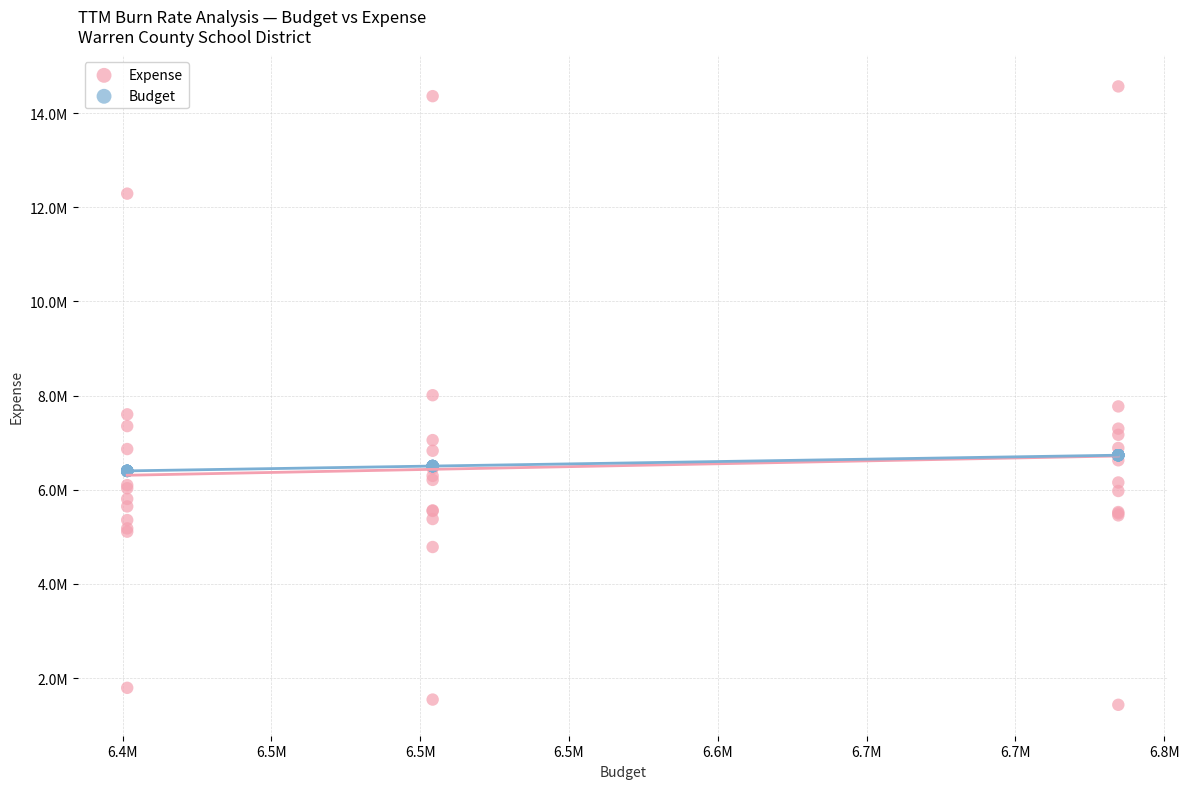

Which series has the largest Y range (max minus min)?

Expense